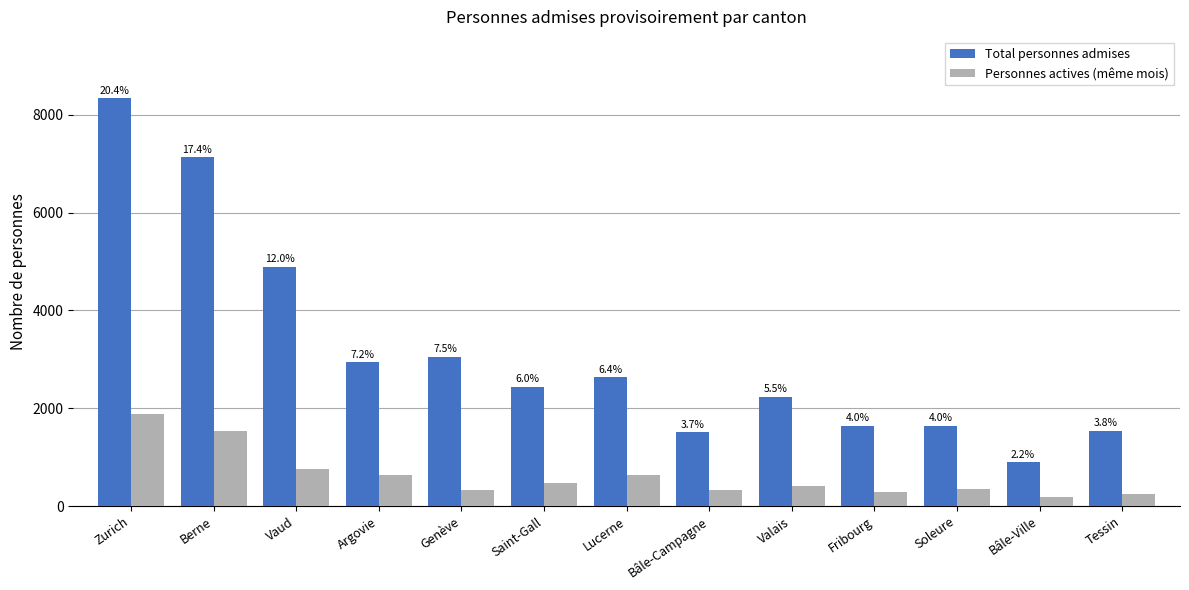

What are all the series names shown in the legend?

Total personnes admises, Personnes actives (même mois)